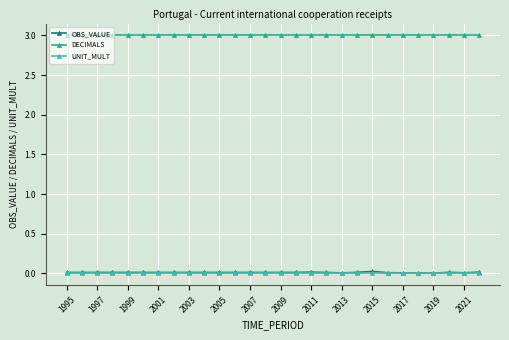

What is the sum of all DECIMALS values?

84.0